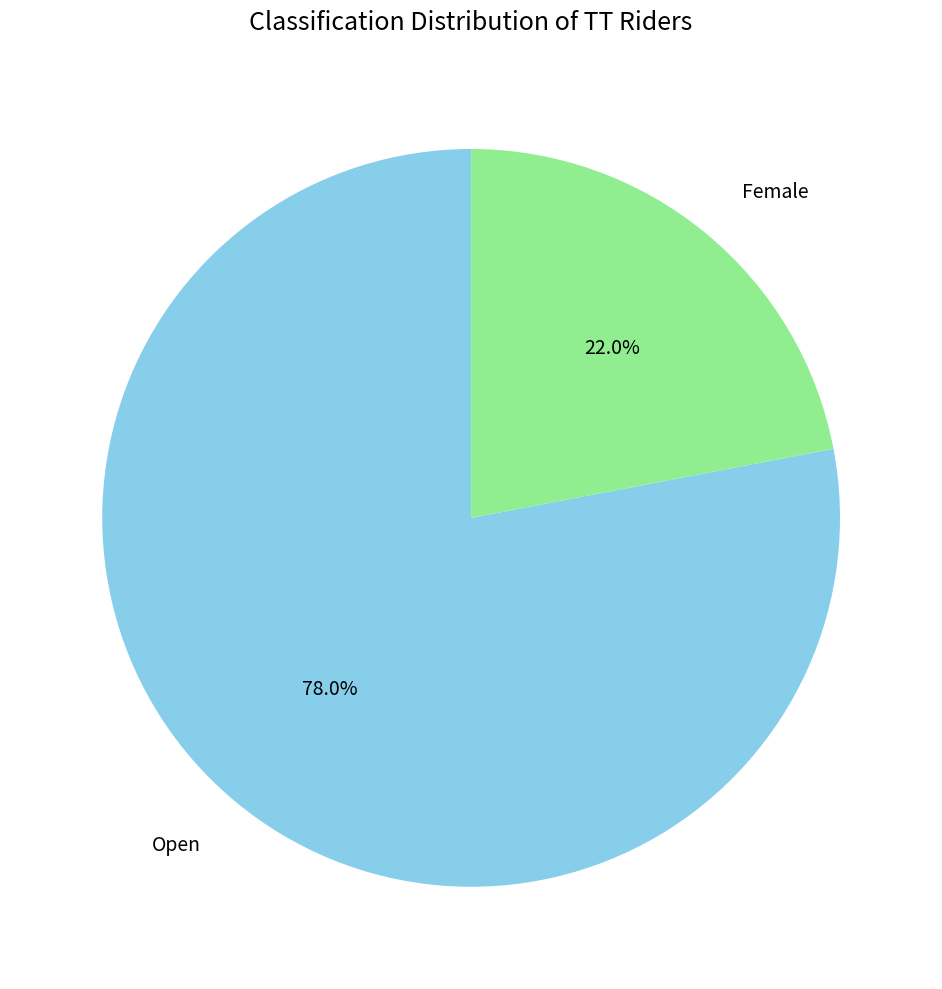

What percentage is the Open slice, to the nearest percent?

78%